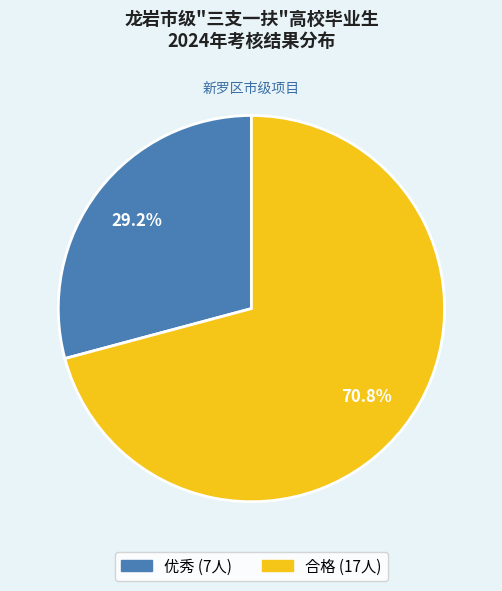

True or false: 合格 accounts for 62% of the total.

False